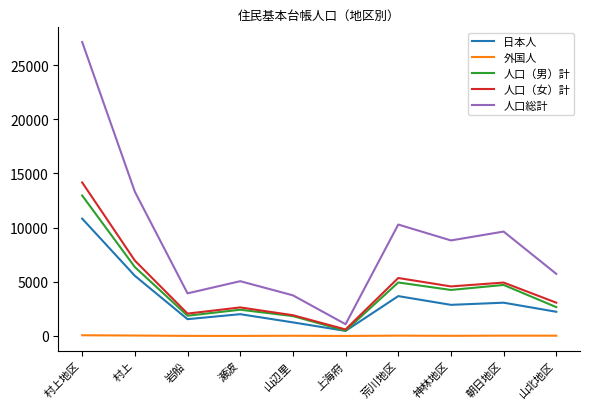

What are all the series names shown in the legend?

日本人, 外国人, 人口（男）計, 人口（女）計, 人口総計